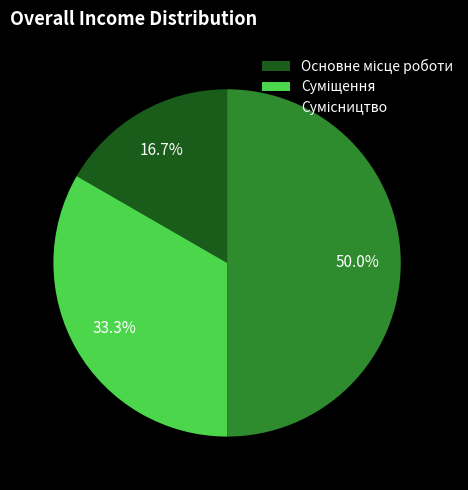

What is the change in value from Основне місце роботи to Сумісництво?

+2